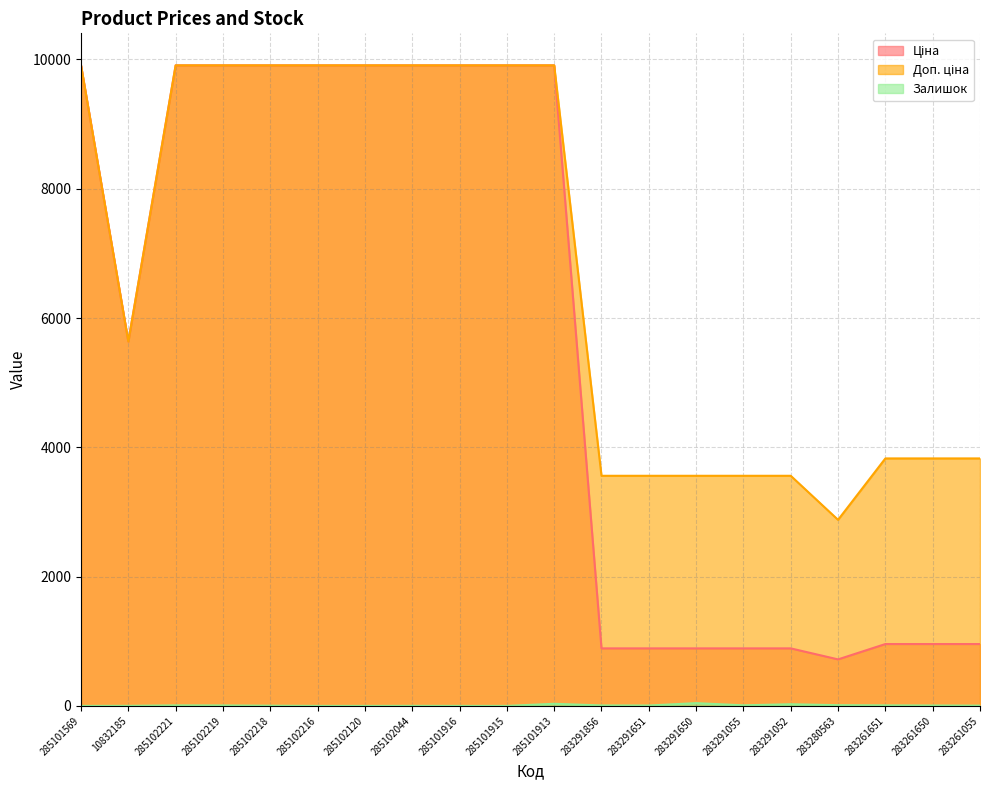

Reading left to right, extract all data points from this chart.

Ціна: 285101569=9908.5	10832185=5636.0	285102221=9908.5	285102219=9908.5	285102218=9908.5	285102216=9908.5	285102120=9908.5	285102044=9908.5	285101916=9908.5	285101915=9908.5	285101913=9908.5	283291856=889.9	283291651=889.9	283291650=889.9	283291055=889.9	283291052=889.9	283280563=719.6	283261651=957.1	283261650=957.1	283261055=957.1
Доп. ціна: 285101569=9908.5	10832185=5636.0	285102221=9908.5	285102219=9908.5	285102218=9908.5	285102216=9908.5	285102120=9908.5	285102044=9908.5	285101916=9908.5	285101915=9908.5	285101913=9908.5	283291856=3559.7	283291651=3559.7	283291650=3559.7	283291055=3559.7	283291052=3559.7	283280563=2878.5	283261651=3828.4	283261650=3828.4	283261055=3828.4
Залишок: 285101569=0.0	10832185=1.0	285102221=8.0	285102219=7.0	285102218=3.0	285102216=0.0	285102120=0.0	285102044=1.0	285101916=0.0	285101915=0.0	285101913=33.0	283291856=7.0	283291651=6.0	283291650=43.0	283291055=9.0	283291052=26.0	283280563=11.0	283261651=8.0	283261650=6.0	283261055=4.0